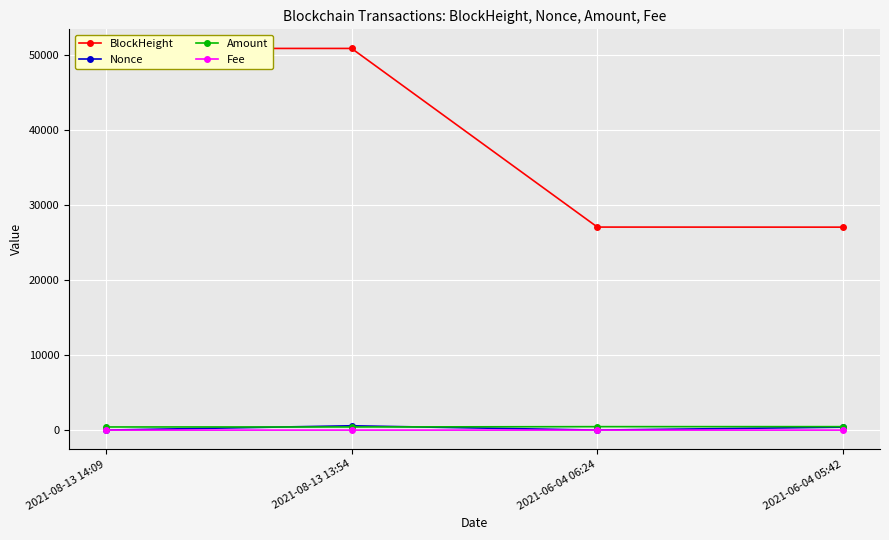

True or false: Amount and BlockHeight cross at least once.

False